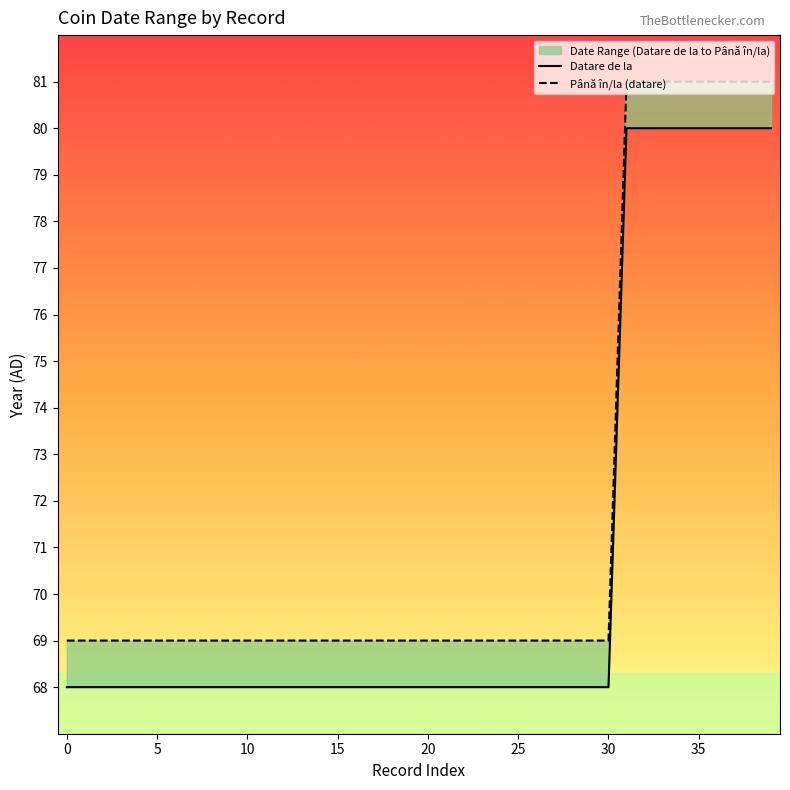

How many lines are shown in the chart?

2